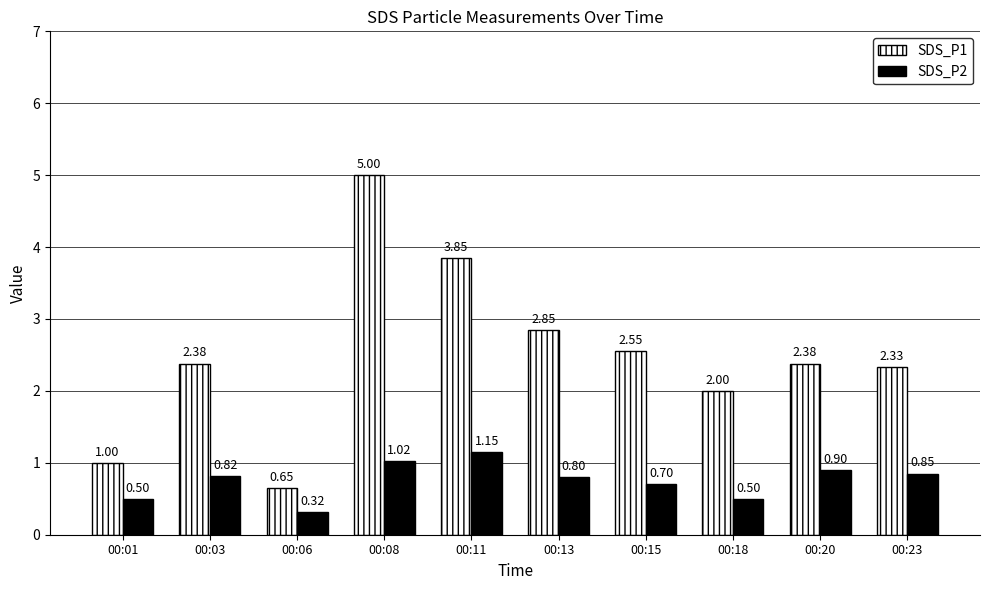

Is it true that SDS_P1 equals 1.7 at 00:11?

False